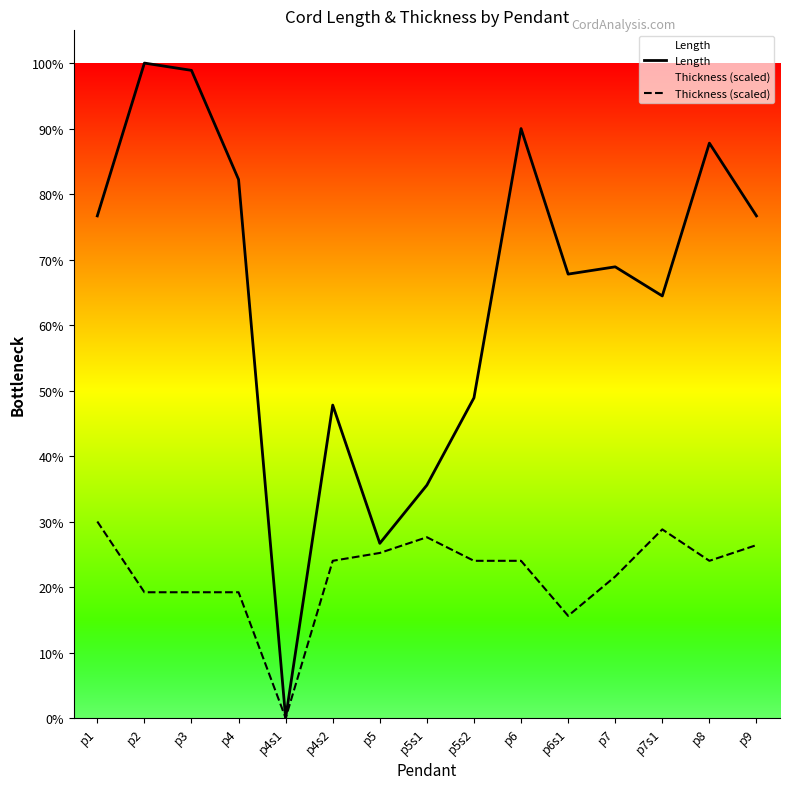

Does the chart display data point markers on the line(s)?

No